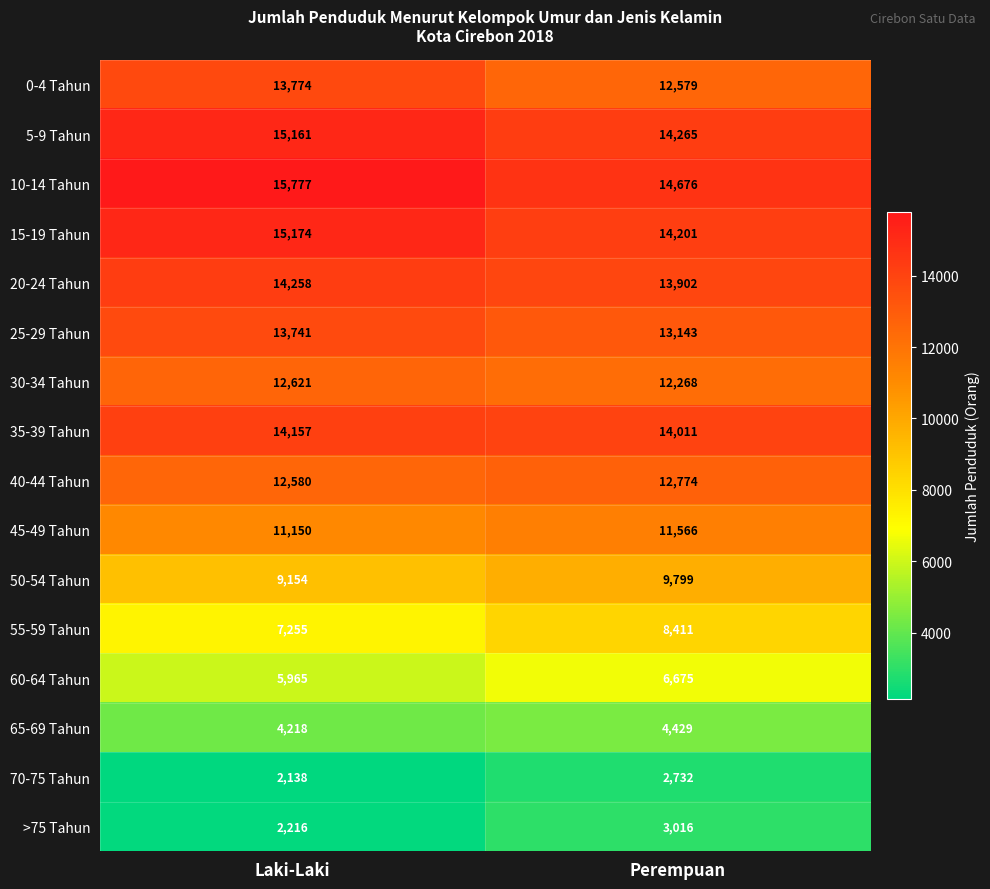

How many distinct data groups are displayed?

16